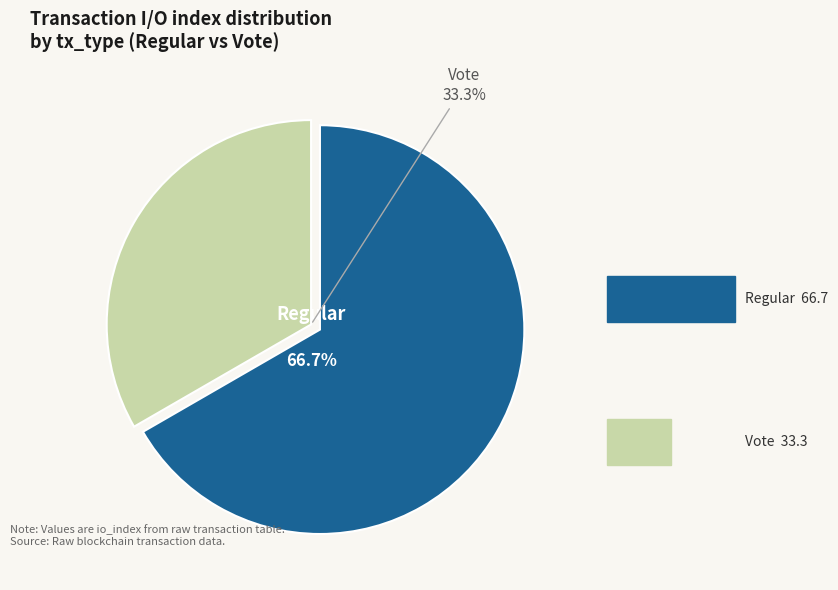

How many slices are in this pie chart?

2